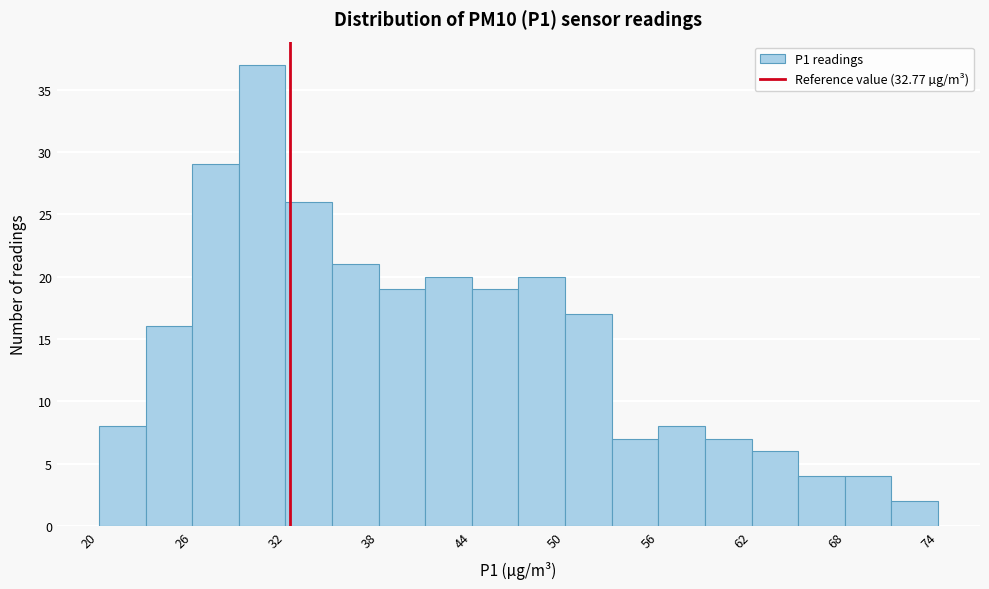

Around what value on the x-axis is the tallest bar? Give the approximate position of its centre, as read against the axis.

31